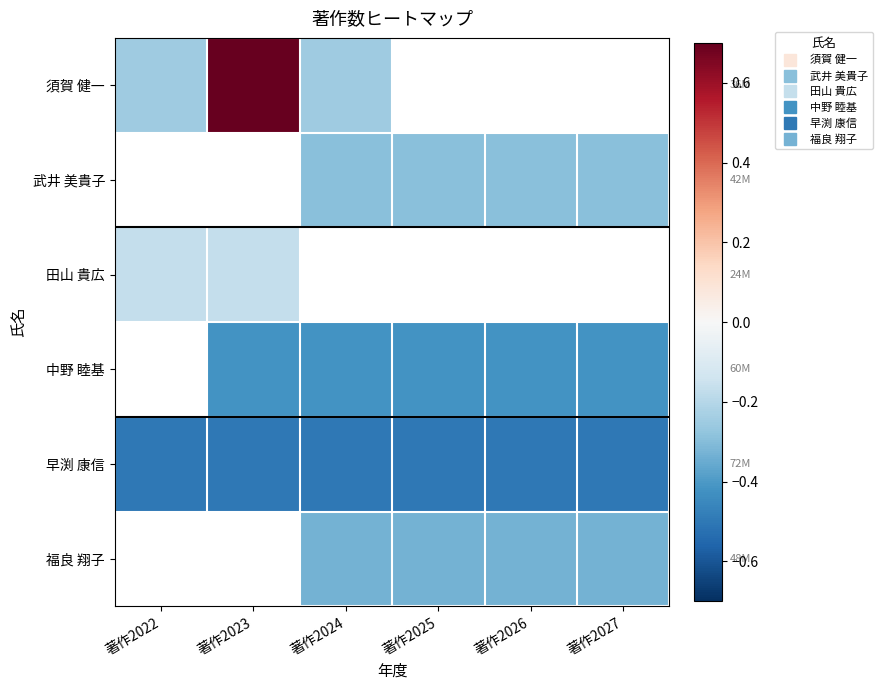

Which series has the largest range (max minus min)?

須賀 健一